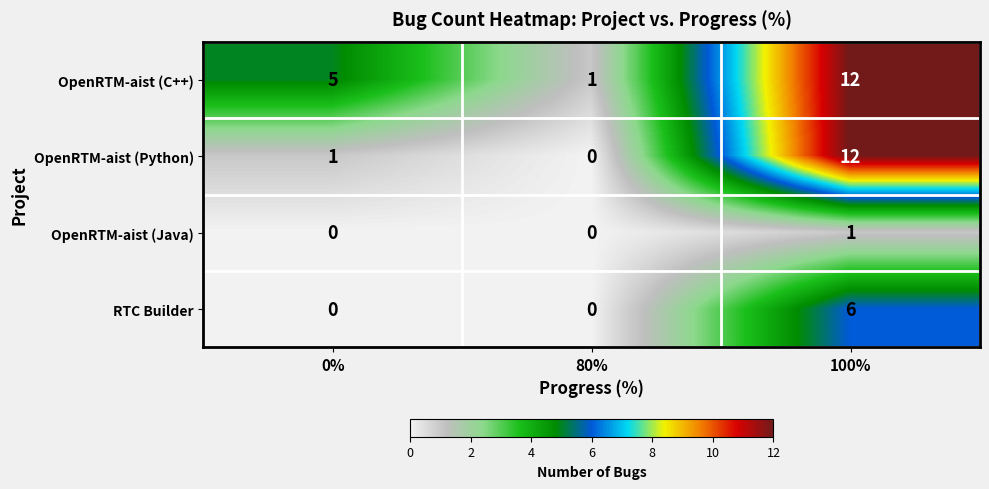

At which category is the sum across all series the highest?

100%